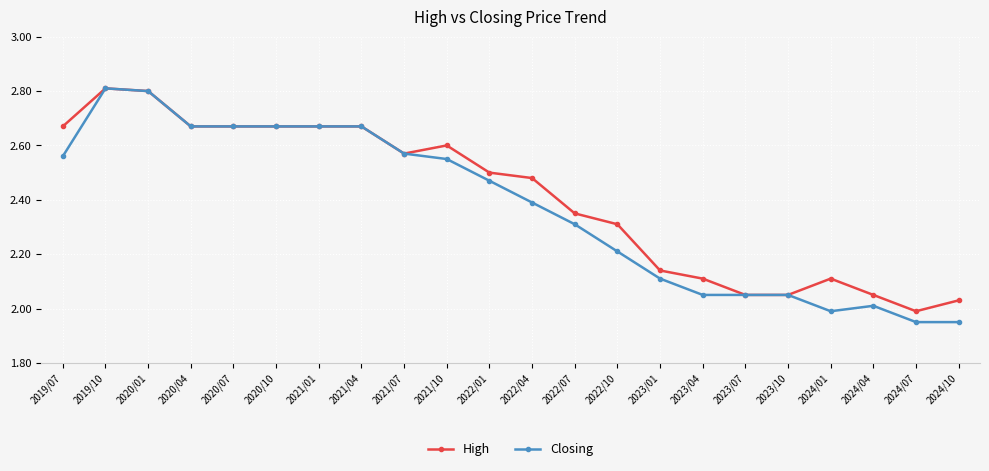

Is this an area chart (filled region under the line)?

No